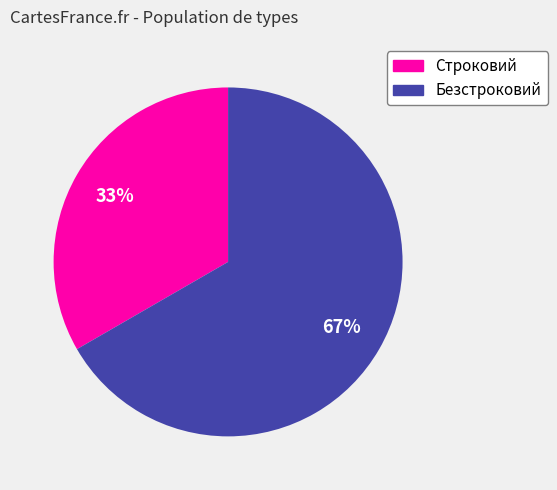

Between Строковий and Безстроковий, which is larger?

Безстроковий